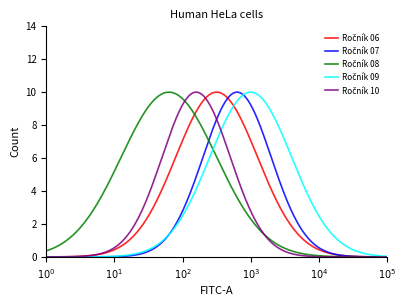

Is this an area chart (filled region under the line)?

No